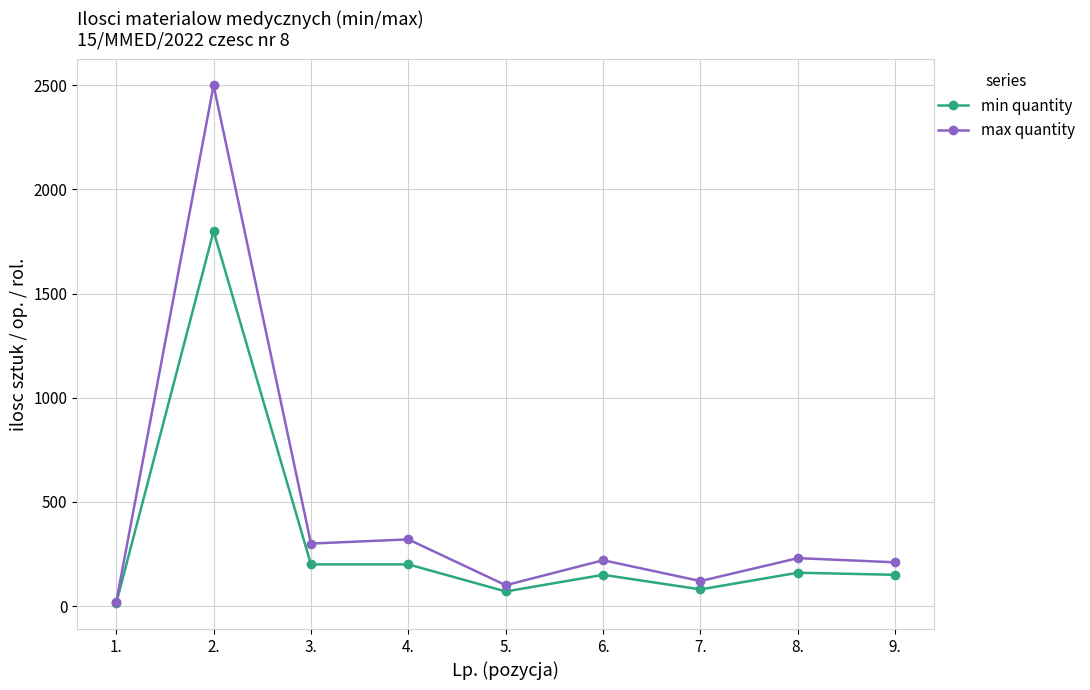

What is the maximum value shown in the chart?

2500